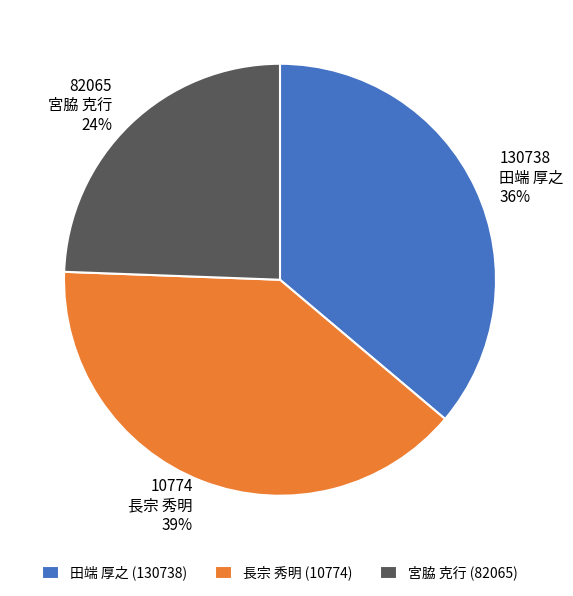

Is the sum of 10774 長宗 秀明 and 130738 田端 厚之 greater than half?

Yes